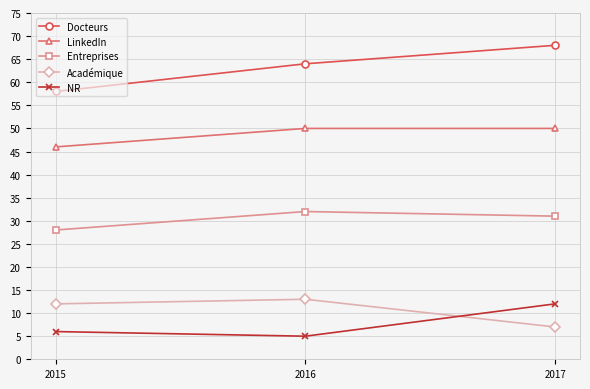

At which label is Entreprises closest to 30?

2017